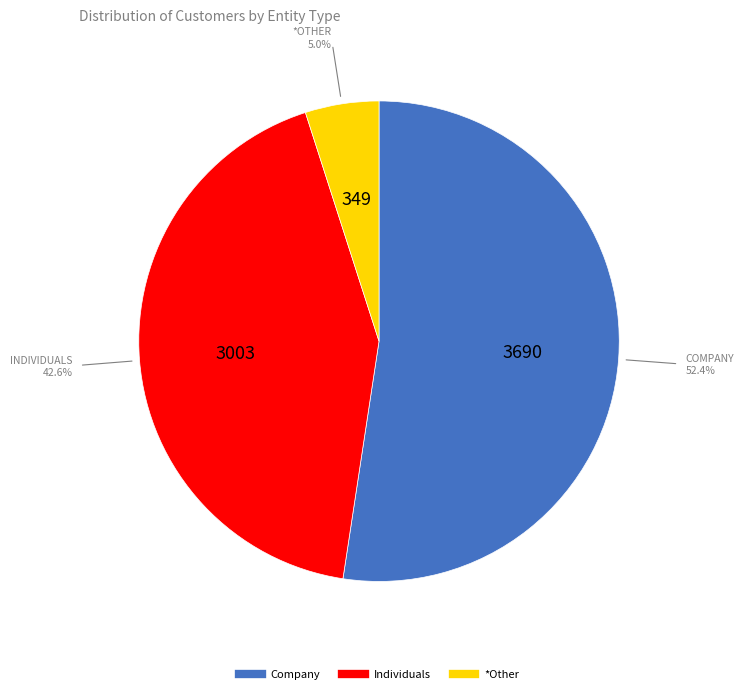

Which has a higher value, *Other or Company?

Company